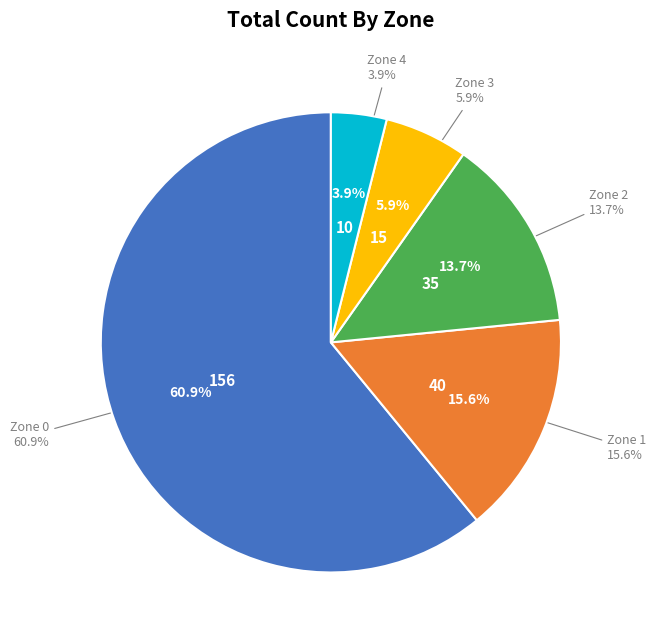

True or false: Zone 3 accounts for 6% of the total.

True